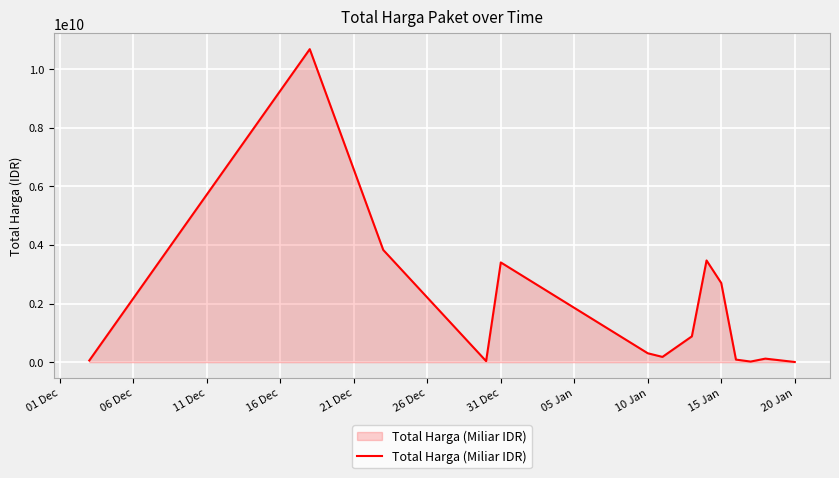

What is the difference between the maximum and minimum values?

10667403200